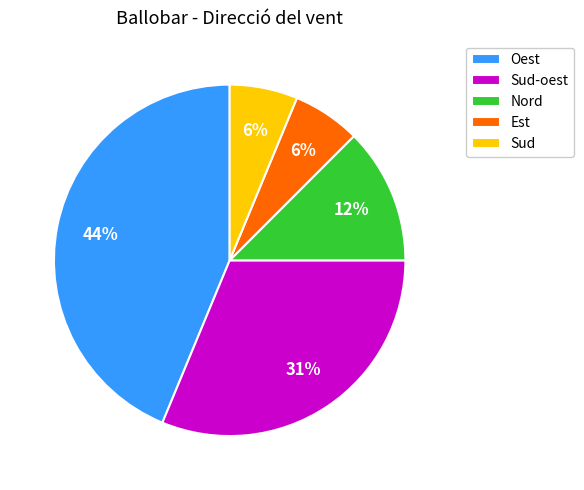

Which category has the biggest portion of the pie?

Oest